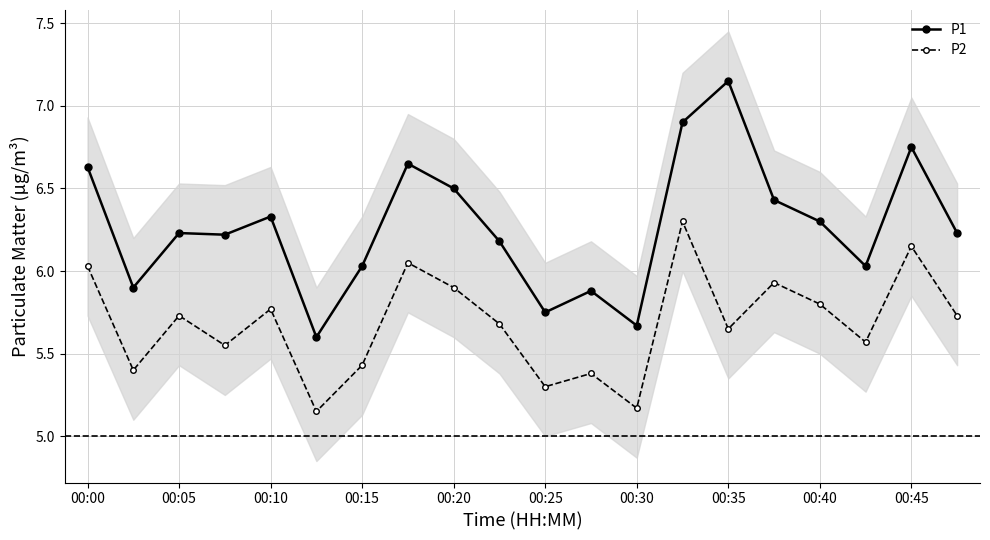

Is it true that P2 equals 7.8 at 00:05?

False